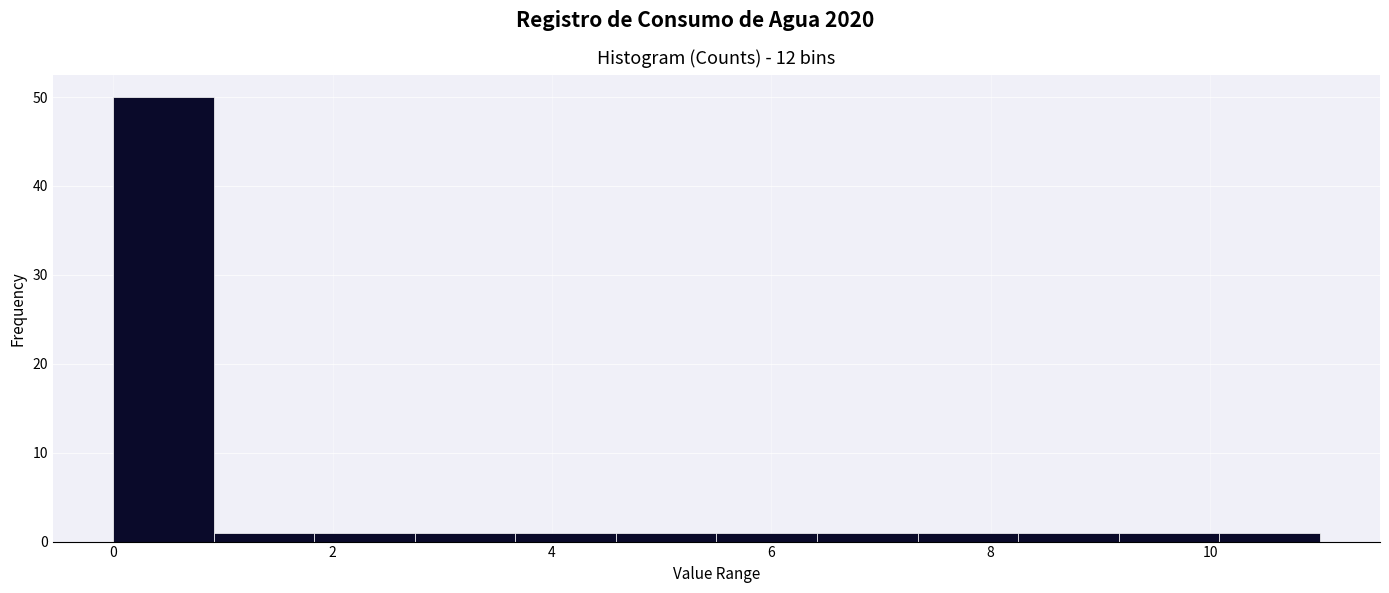

Reading left to right, list every bar in this chart as the range it spans on the x-axis followed by its height. Neither the bar edges nor the heights are printed on the chart, so give them approximately, as read against the axes.

0.0 to 1.0: 50
1.0 to 1.8: 1
1.8 to 2.8: 1
2.8 to 3.6: 1
3.6 to 4.6: 1
4.6 to 5.6: 1
5.6 to 6.4: 1
6.4 to 7.4: 1
7.4 to 8.2: 1
8.2 to 9.2: 1
9.2 to 10.0: 1
10.0 to 11.0: 1